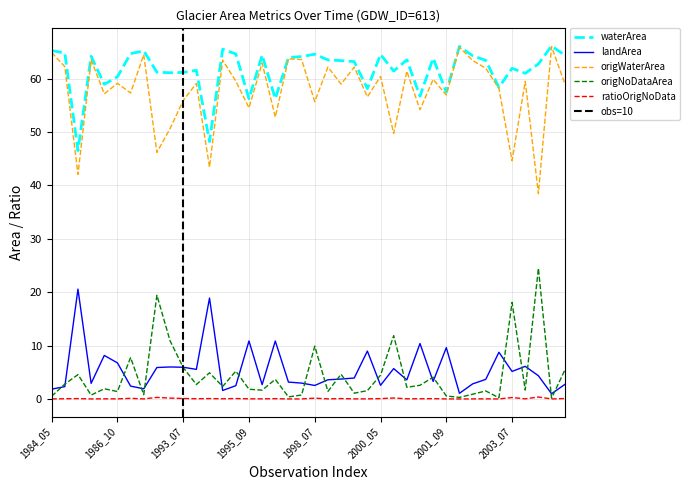

List the series in order of their peak value, lowest first.

ratioOrigNoData, landArea, origNoDataArea, origWaterArea, waterArea